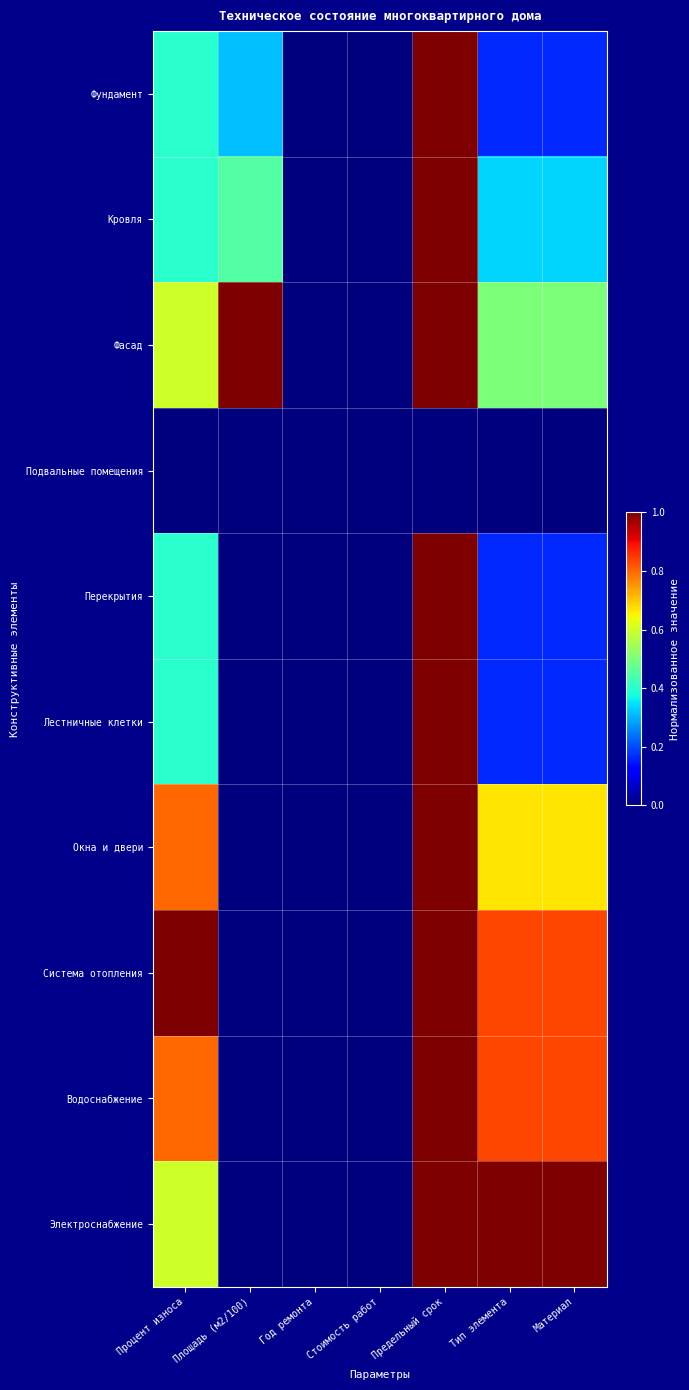

Rank the series at Процент износа from lowest to highest value.

Подвальные помещения, Фундамент, Кровля, Перекрытия, Лестничные клетки, Фасад, Электроснабжение, Окна и двери, Водоснабжение, Система отопления